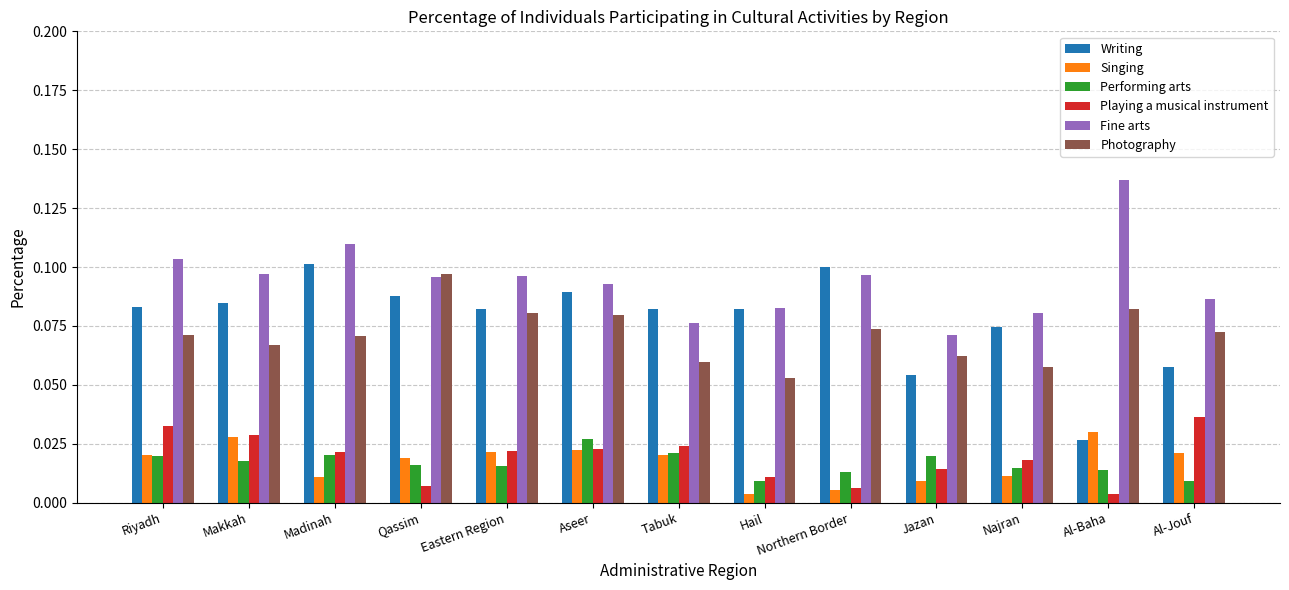

At which label is Playing a musical instrument closest to 0?

Al-Baha